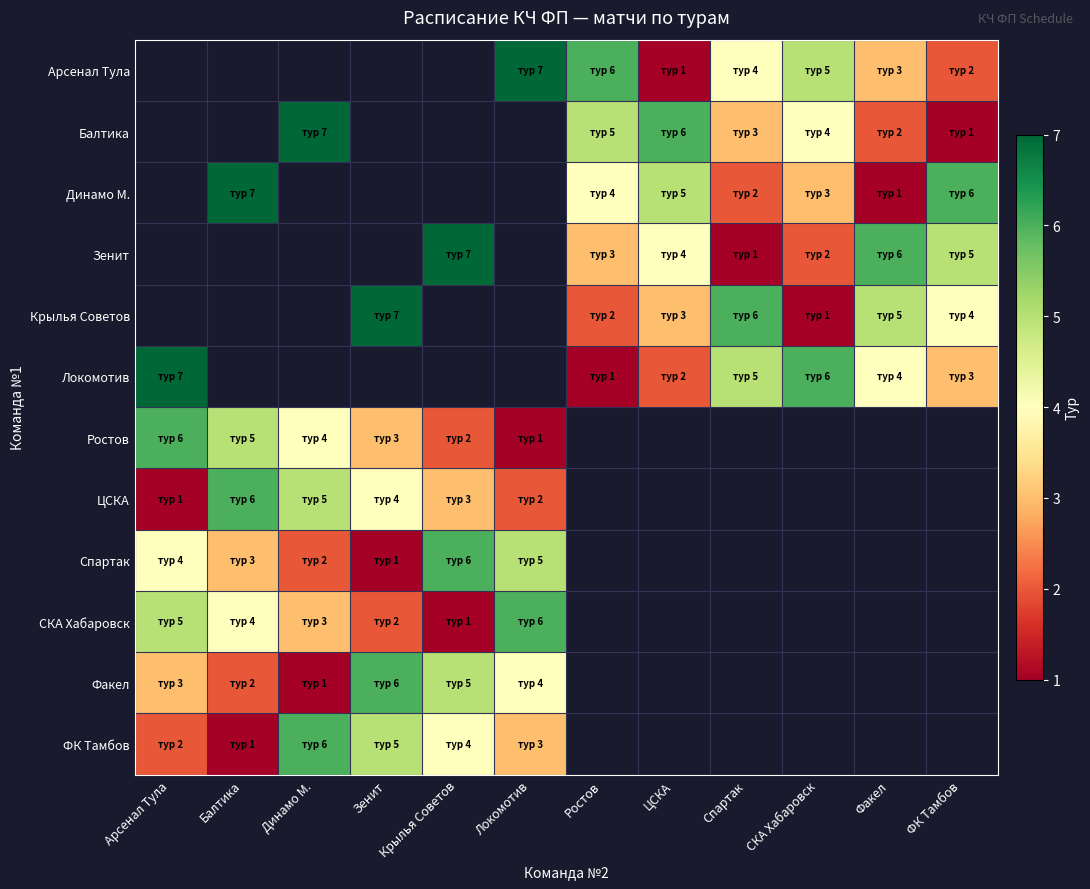

Count the number of data series in this chart.

12